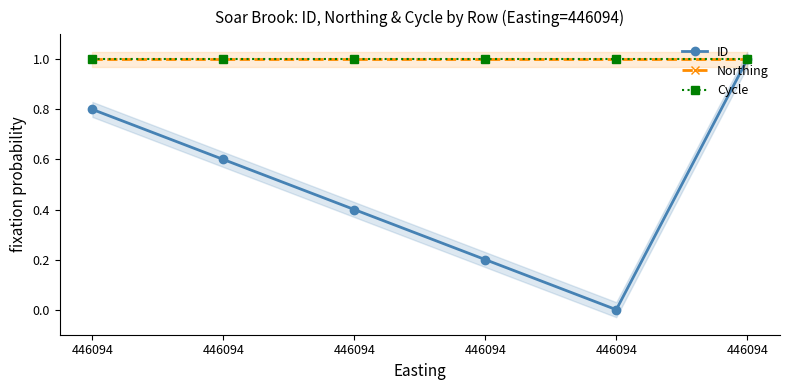

Is the value of Northing at 446094 greater than the value of ID at 446094?

Yes